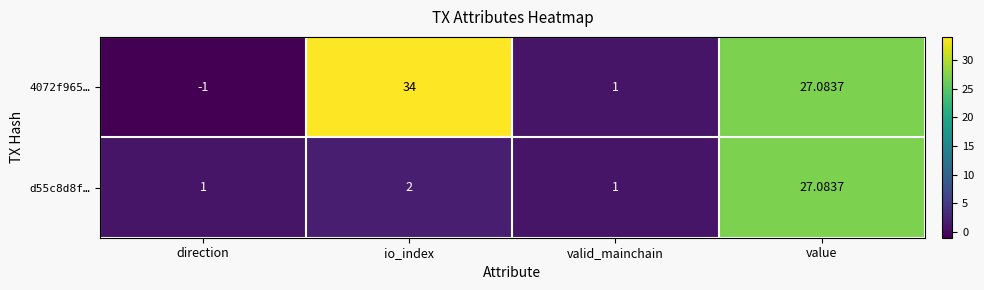

At which category does the chart reach its peak across all series?

io_index